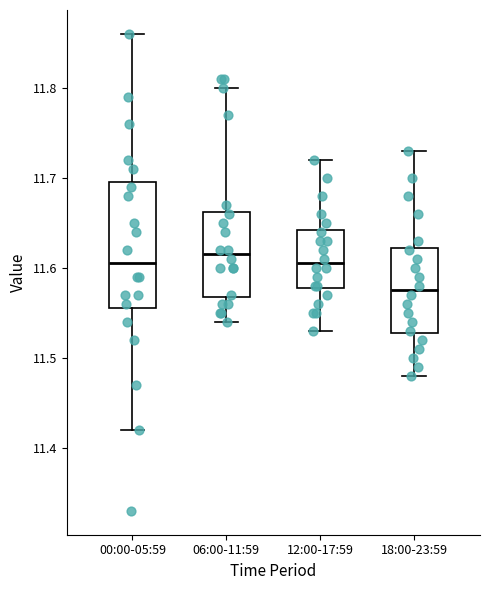

Reading left to right, read every box against the y-axis: the position of its median line, the range the box covers, and the ends of its whiskers. The values are not printed on the chart, so give them approximately, as read against the axis.

00:00-05:59: median 11.61, box 11.56 to 11.70, whiskers 11.42 to 11.86
06:00-11:59: median 11.62, box 11.57 to 11.66, whiskers 11.54 to 11.80
12:00-17:59: median 11.61, box 11.58 to 11.64, whiskers 11.53 to 11.72
18:00-23:59: median 11.58, box 11.53 to 11.62, whiskers 11.48 to 11.73